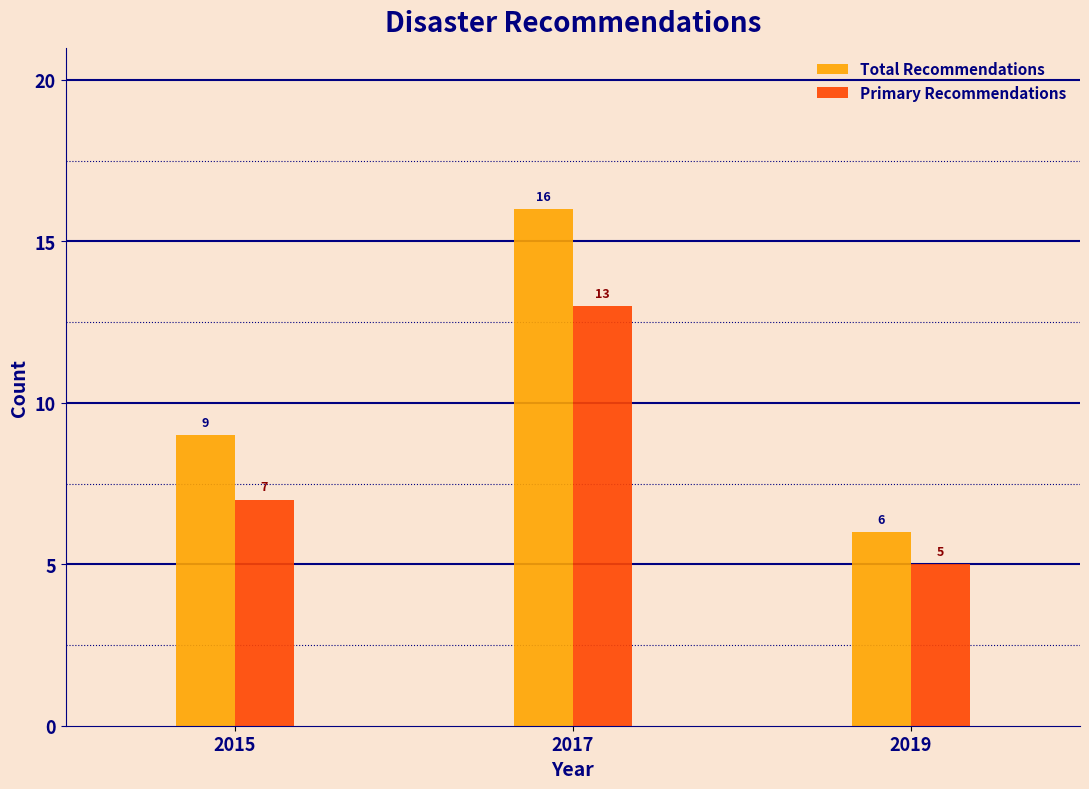

Reading left to right, what are all the values shown in this chart?

Total Recommendations: 9	16	6
Primary Recommendations: 7	13	5